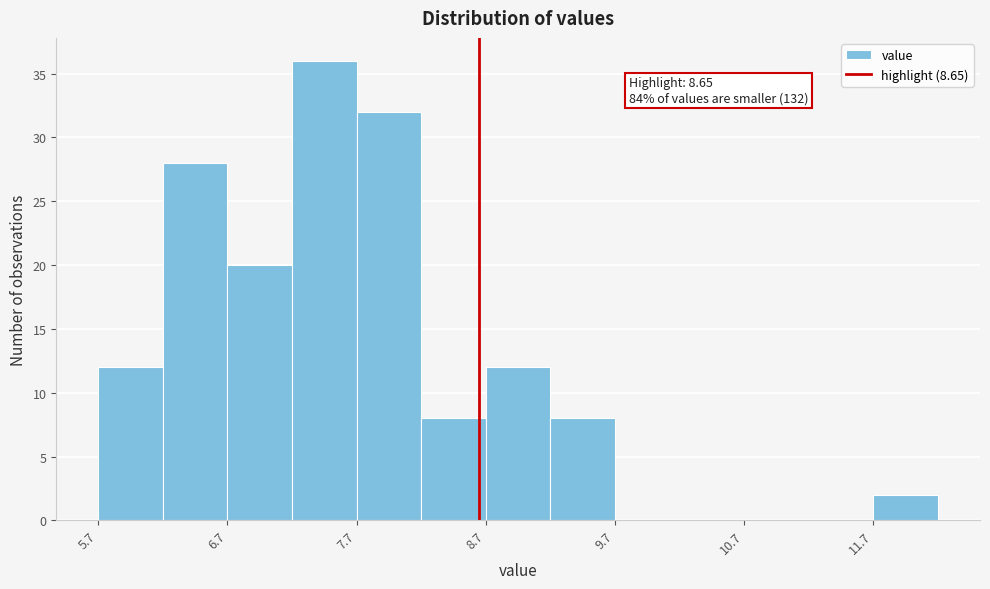

Over which range of the x-axis is the bar tallest?

7.2 to 7.7